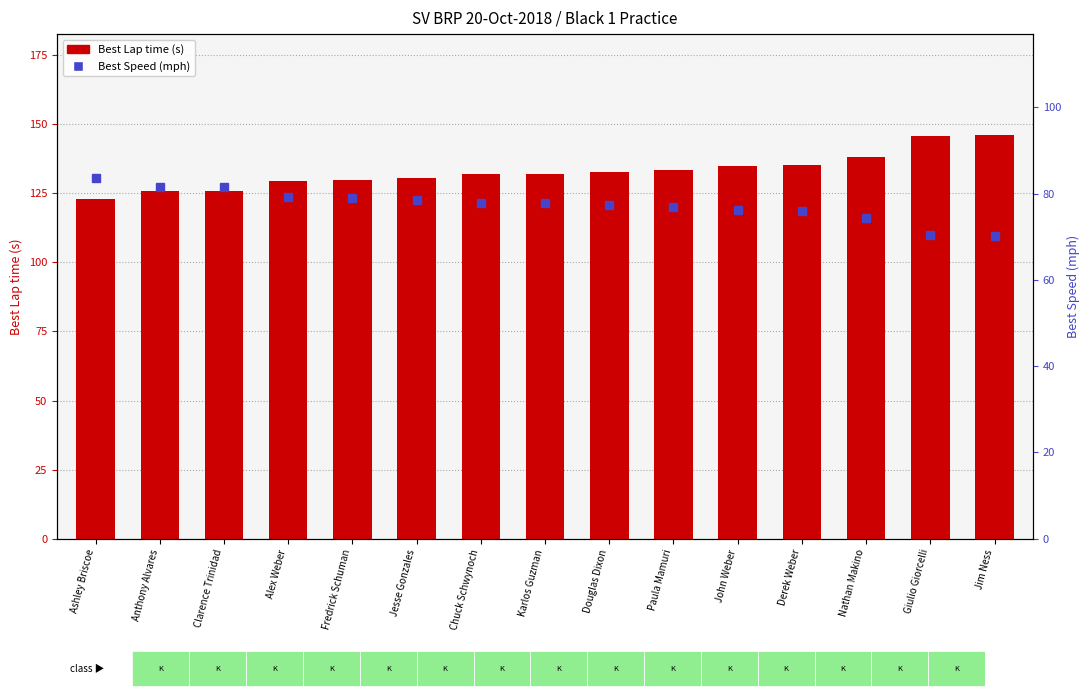

At which label does Best Lap time (s) reach its minimum?

Ashley Briscoe